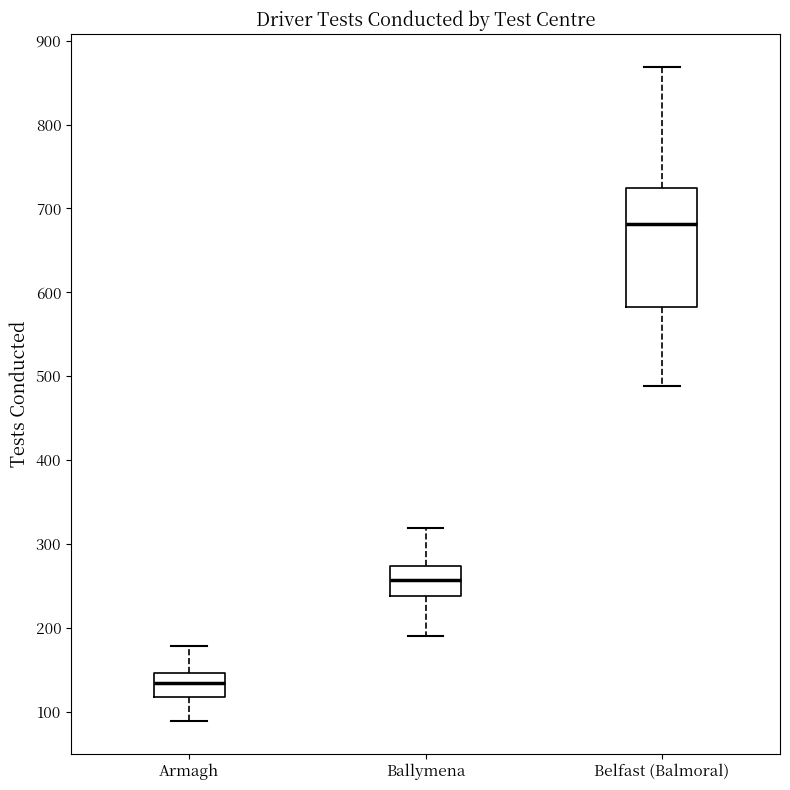

Reading left to right, read every box against the y-axis: the position of its median line, the range the box covers, and the ends of its whiskers. The values are not printed on the chart, so give them approximately, as read against the axis.

Armagh: median 130, box 120 to 150, whiskers 90 to 180
Ballymena: median 260, box 240 to 270, whiskers 190 to 320
Belfast (Balmoral): median 680, box 580 to 720, whiskers 490 to 870